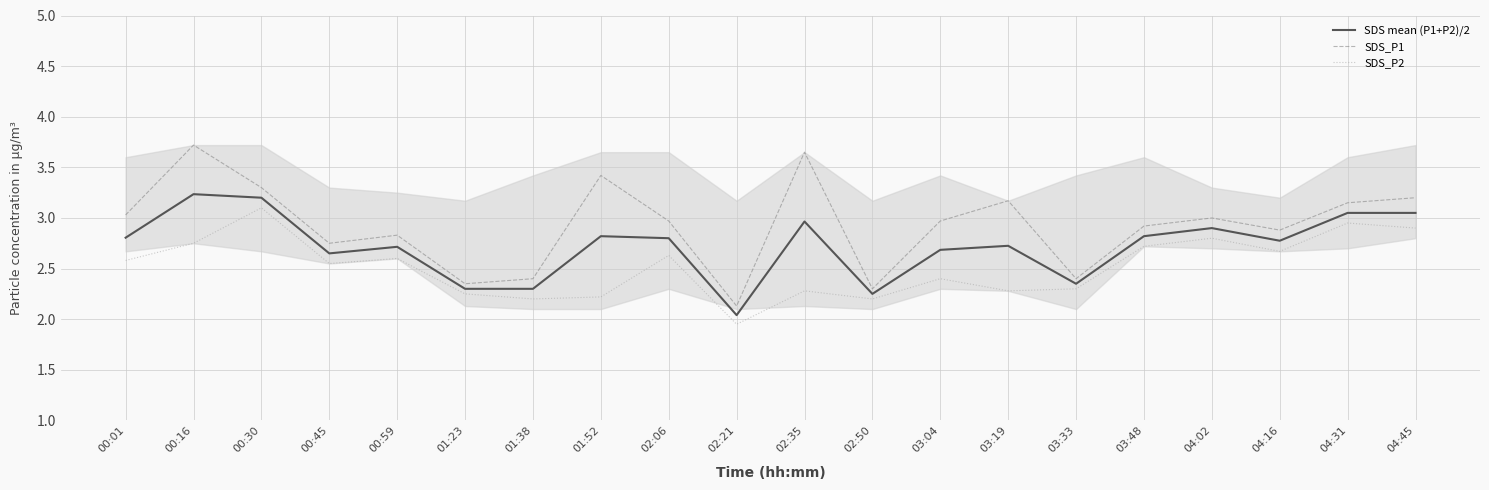

Where is the first local minimum for SDS_P1?

00:45